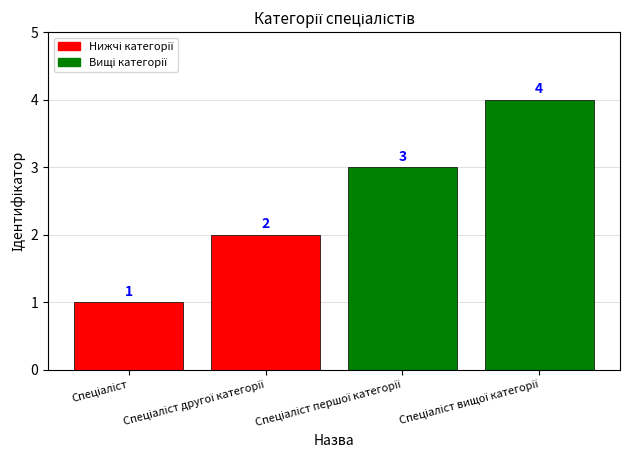

Reading left to right, extract all data points from this chart.

1	2	3	4